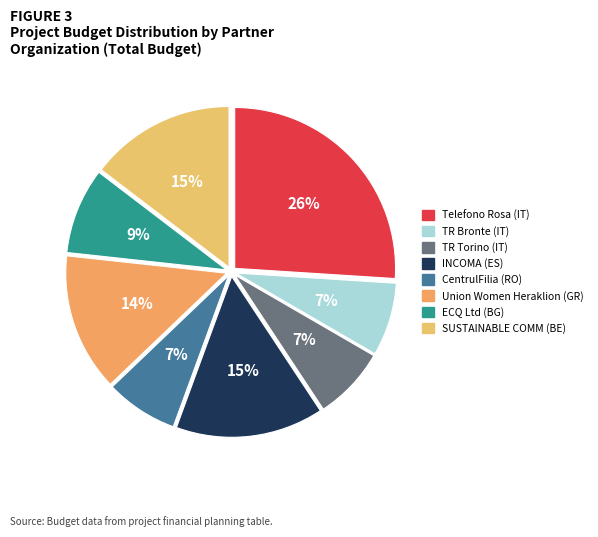

Which category has the biggest portion of the pie?

Telefono Rosa (IT)